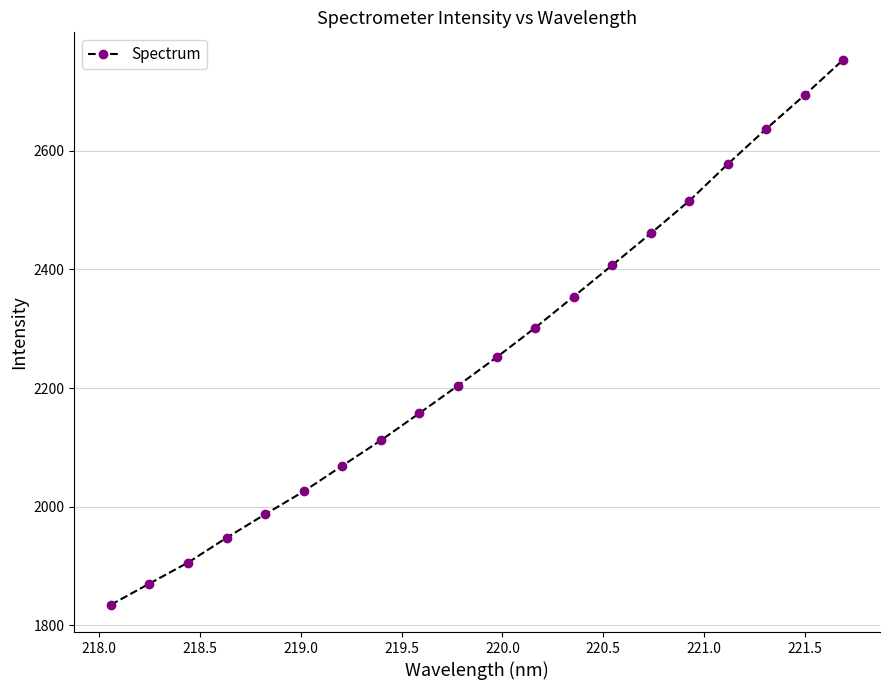

What is the sum of all values?

45065.6